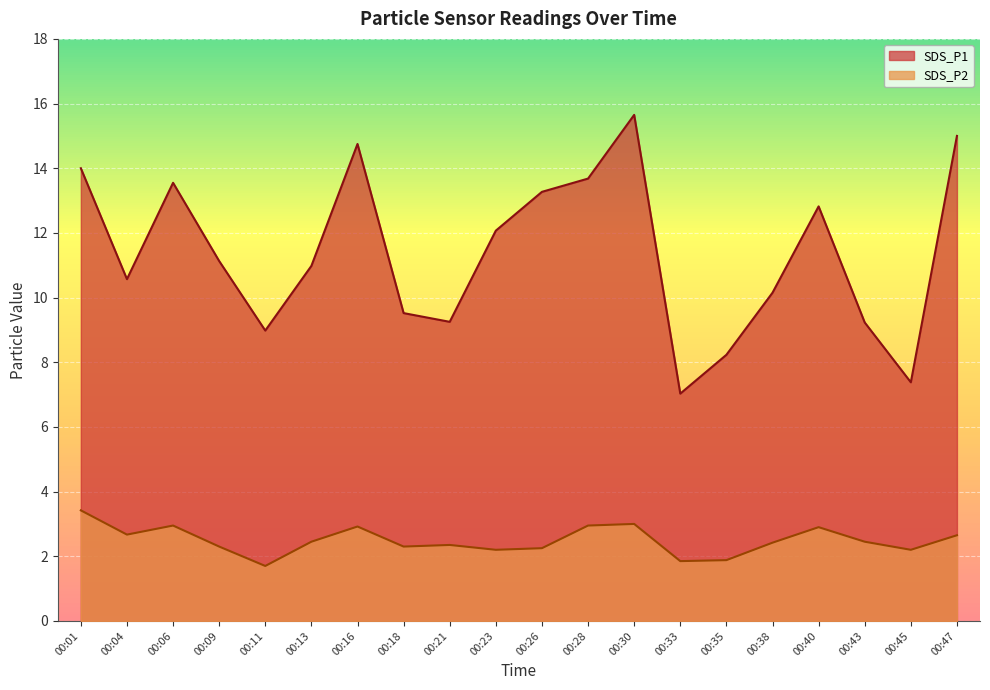

Count the number of categories in the chart.

20